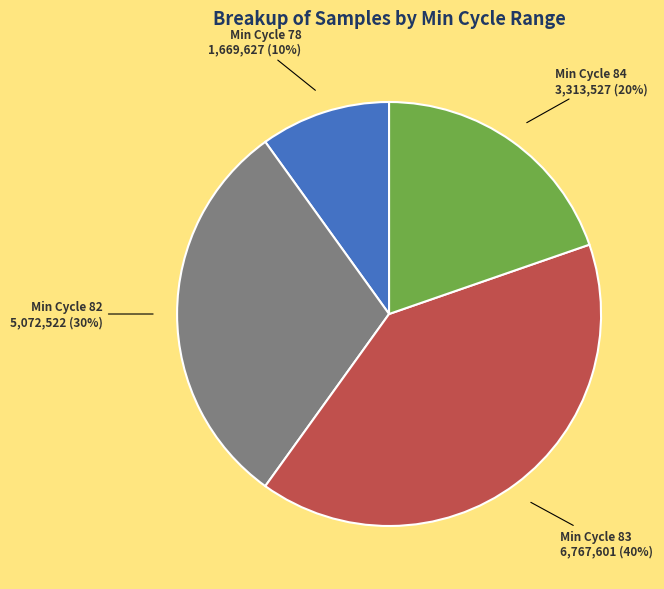

To the nearest percent, what percentage of the pie is Min Cycle 84?

20%